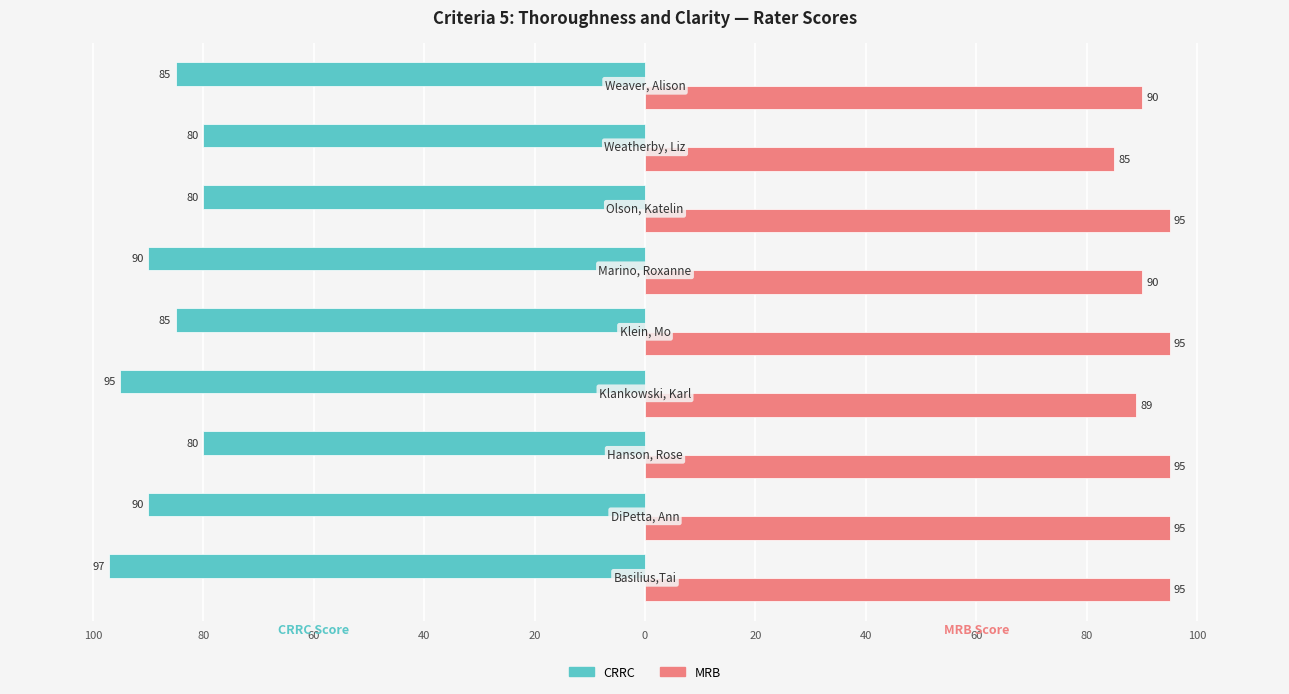

Which series has the widest spread of values?

CRRC